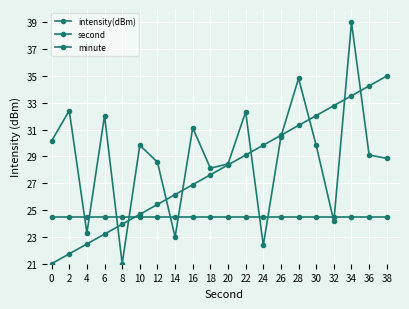

True or false: minute and intensity(dBm) intersect in this chart.

True